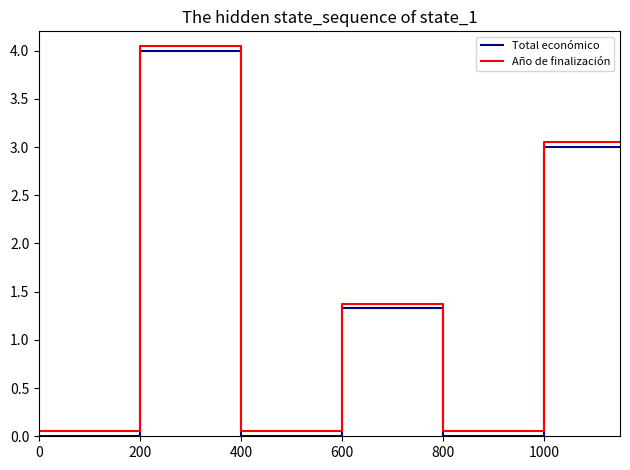

True or false: Total económico and Año de finalización cross at least once.

False